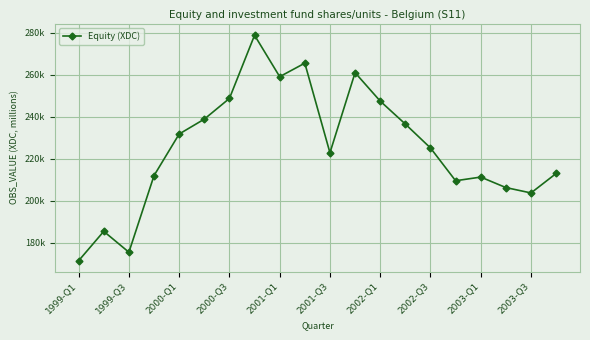

What is the sum of all values?

4503716.9